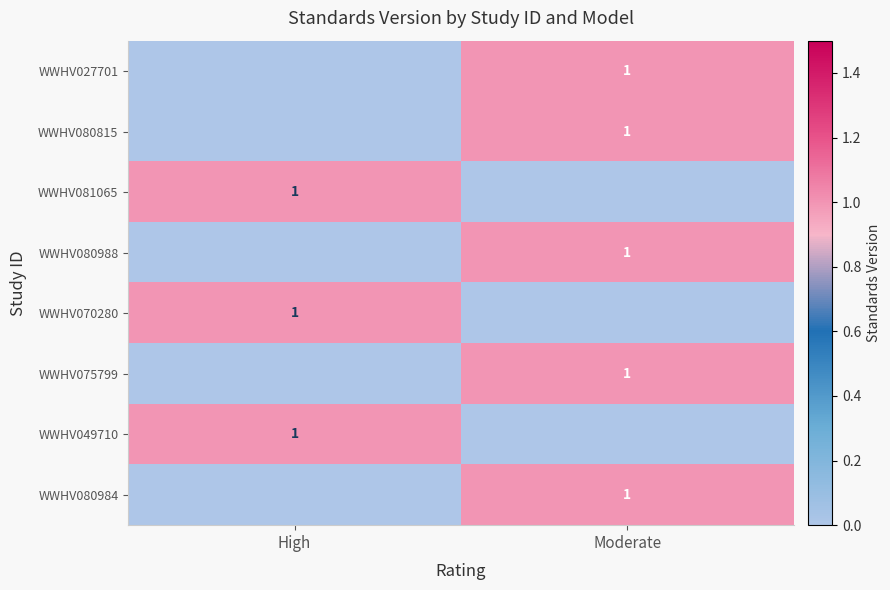

The WWHV027701 series shows 1 at Moderate. True or false?

True